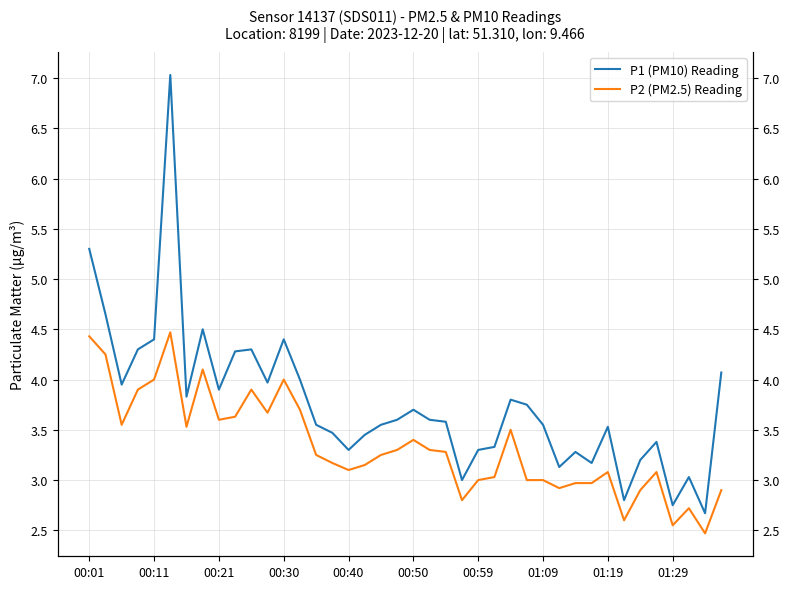

Which series has the largest total across all categories?

P1 (PM10) Reading